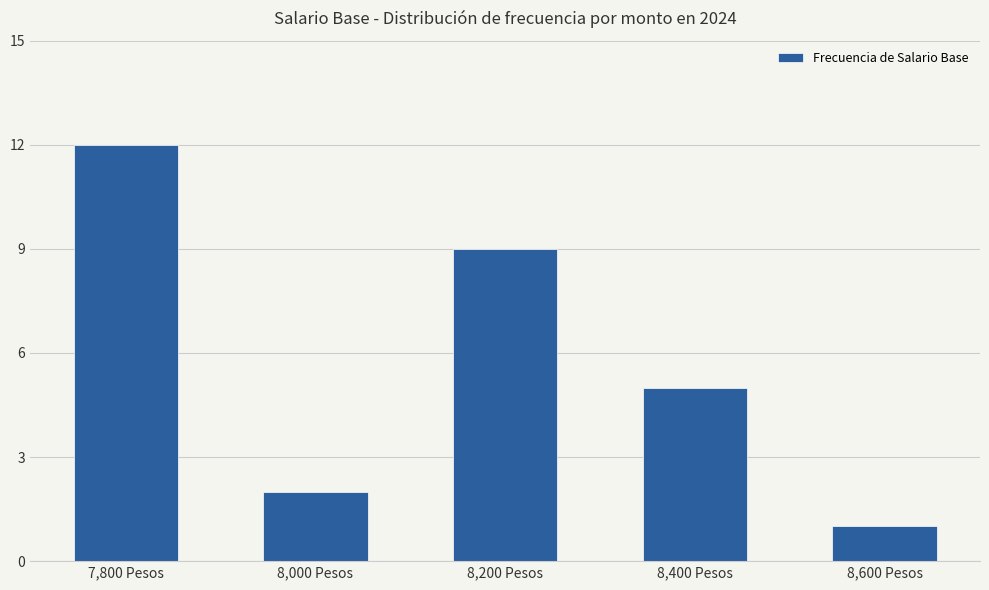

Reading left to right, extract all data points from this chart.

7,800 Pesos=12	8,000 Pesos=2	8,200 Pesos=9	8,400 Pesos=5	8,600 Pesos=1